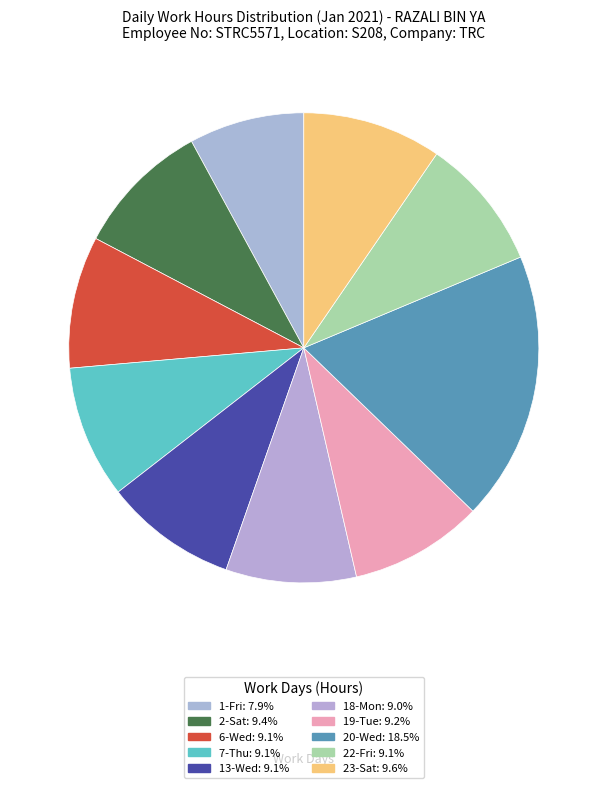

Count the number of slices in the pie.

10